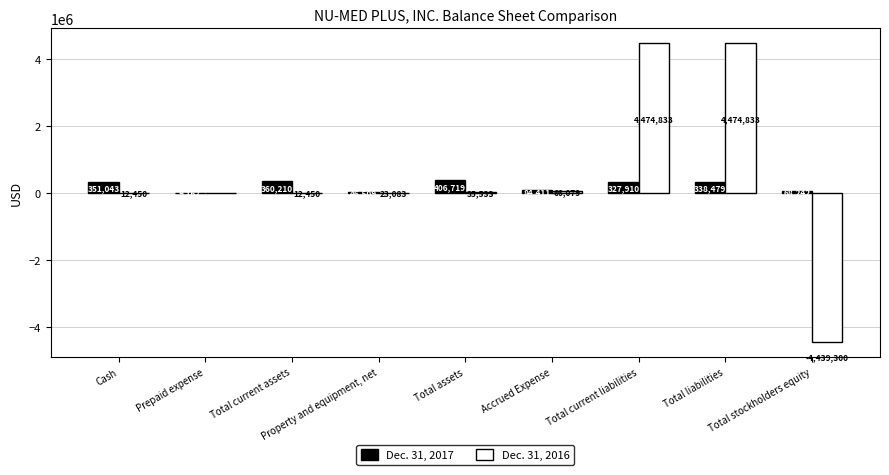

Is it true that Dec. 31, 2016 equals 5430128 at Prepaid expense?

False